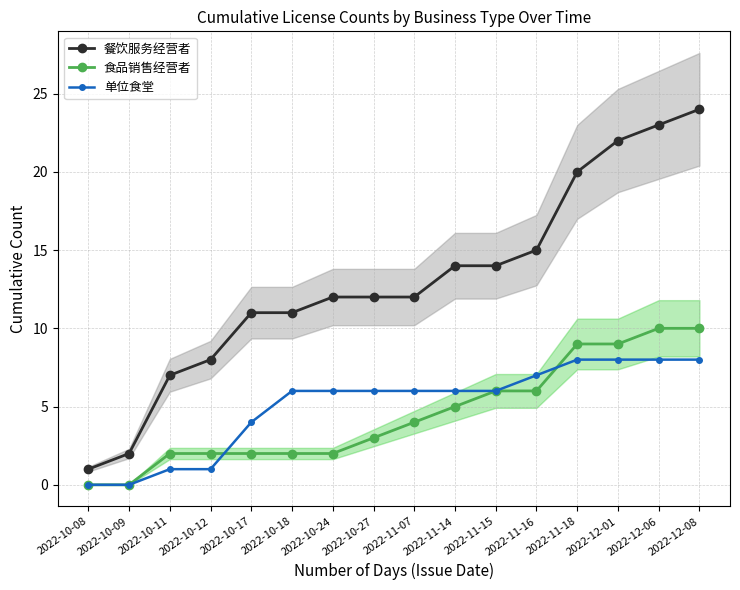

What is the label of the 16th point from the left?

2022-12-08